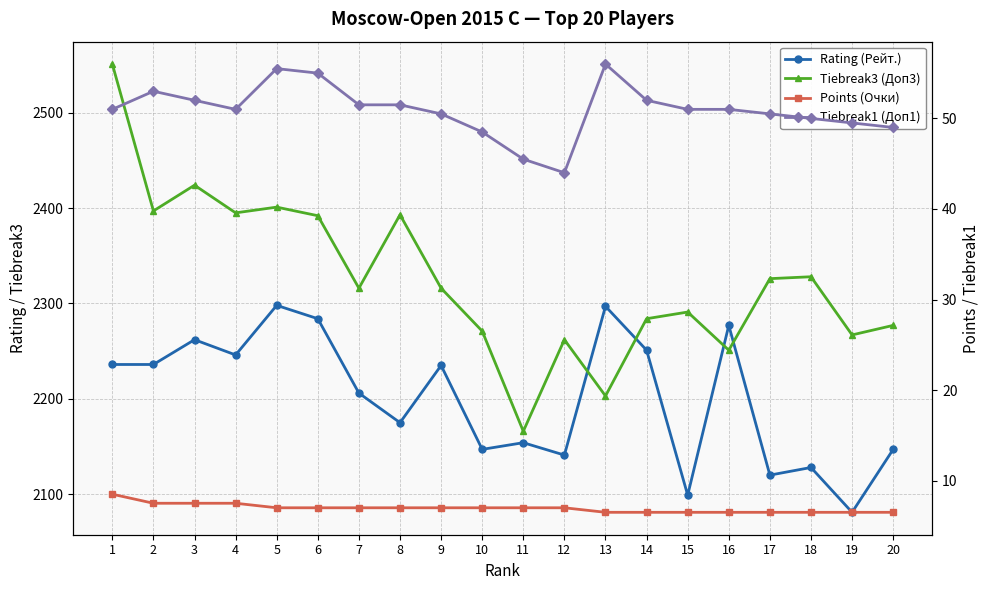

At which category is the sum across all series the highest?

1